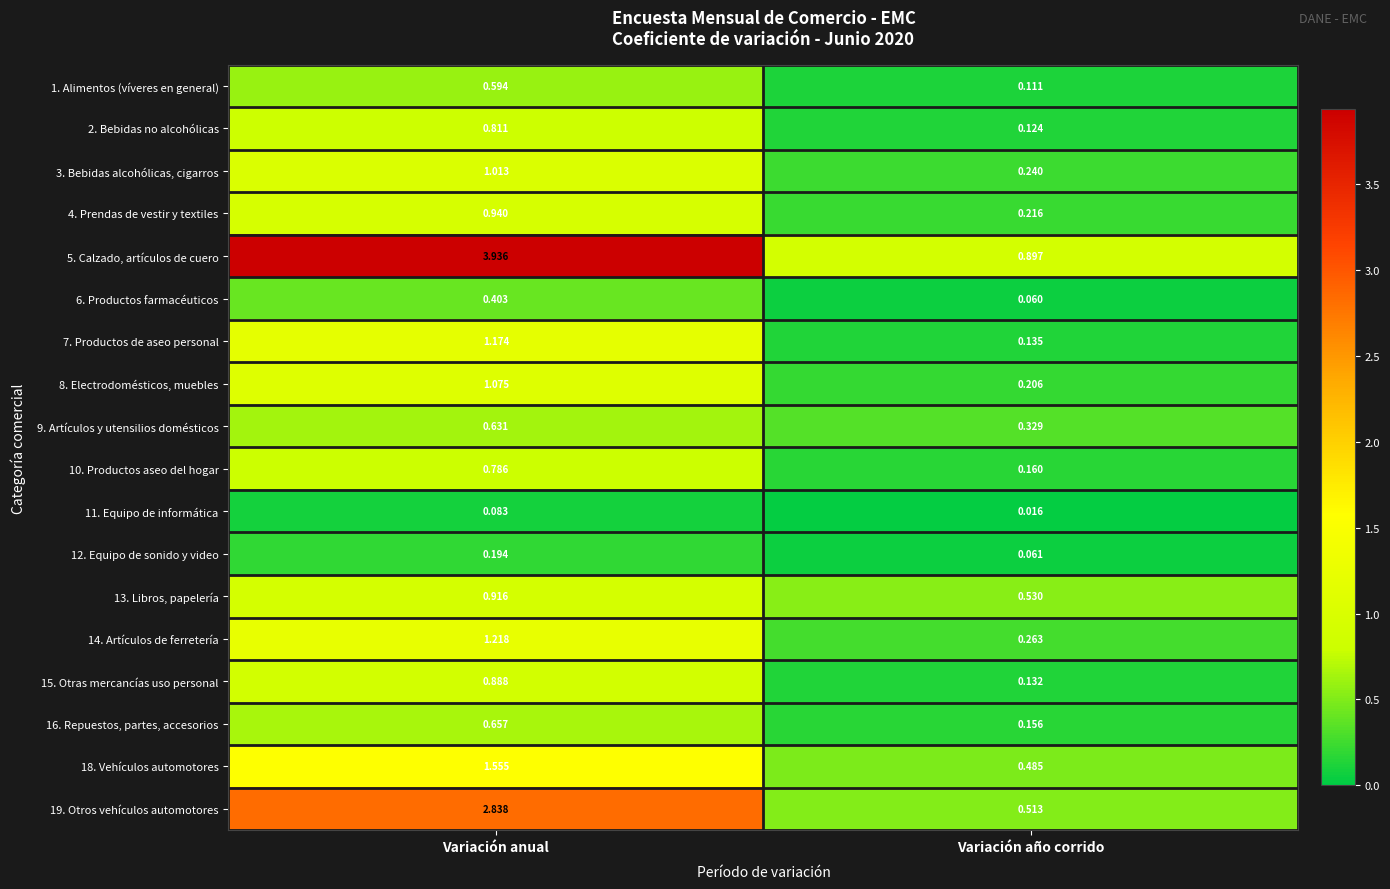

Rank the categories by 6. Productos farmacéuticos value from highest to lowest.

Variación anual, Variación año corrido